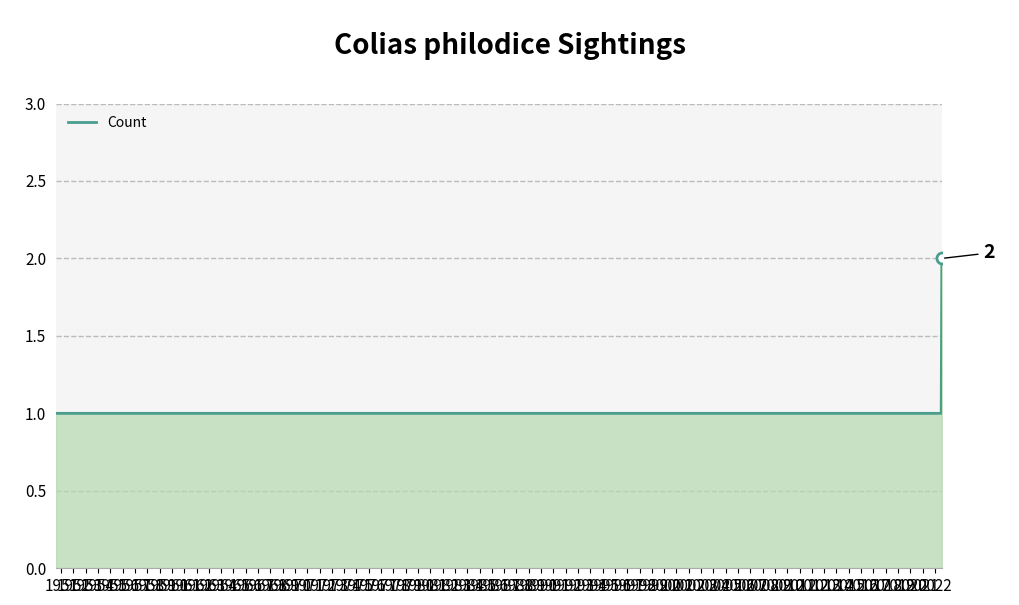

True or false: there are more than 0 points higher than both neighbors.

False